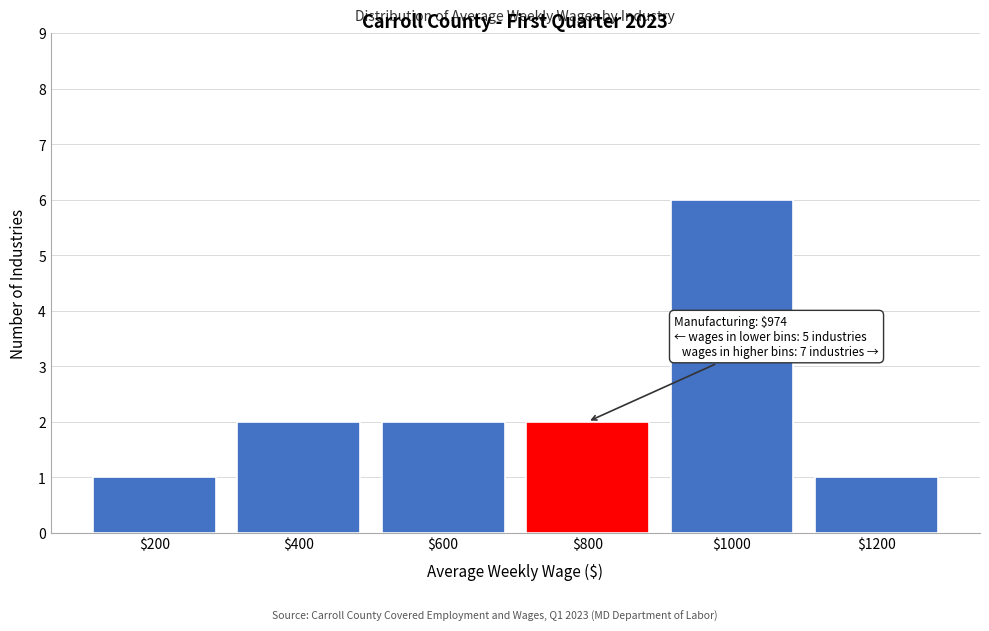

Reading right to left, extract all data points from this chart.

1	6	2	2	2	1